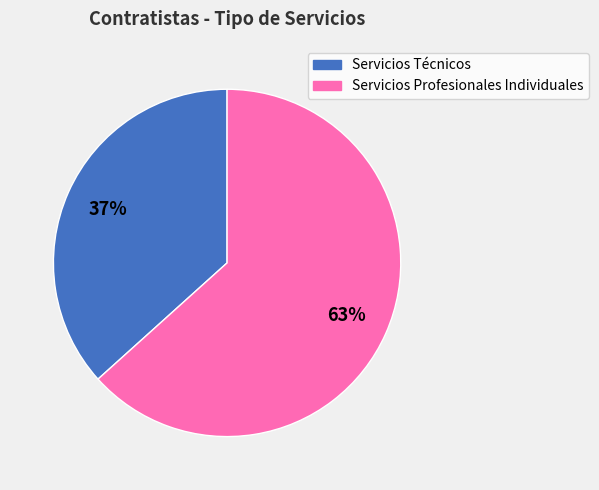

To the nearest percent, what portion does Servicios Profesionales Individuales represent?

63%